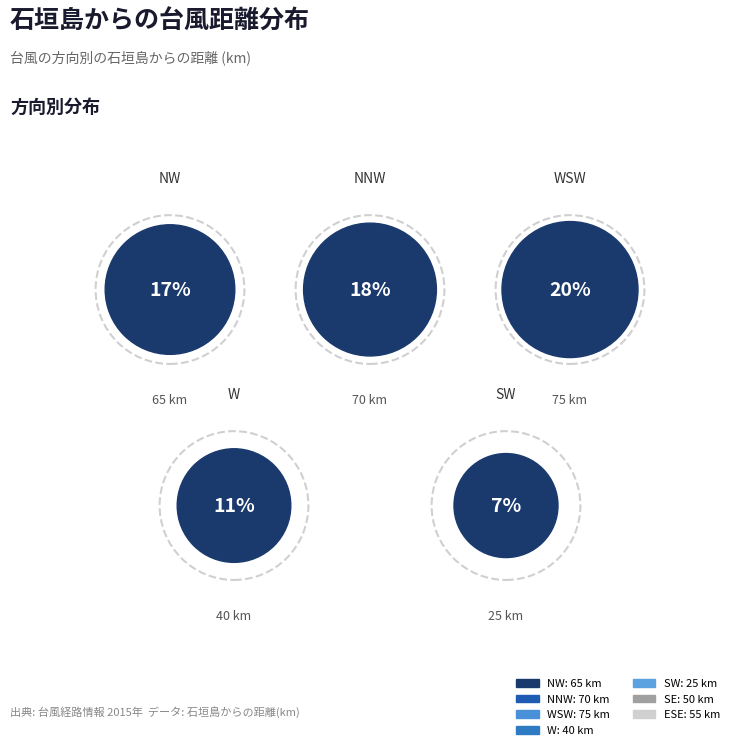

Which category has the biggest portion of the pie?

WSW